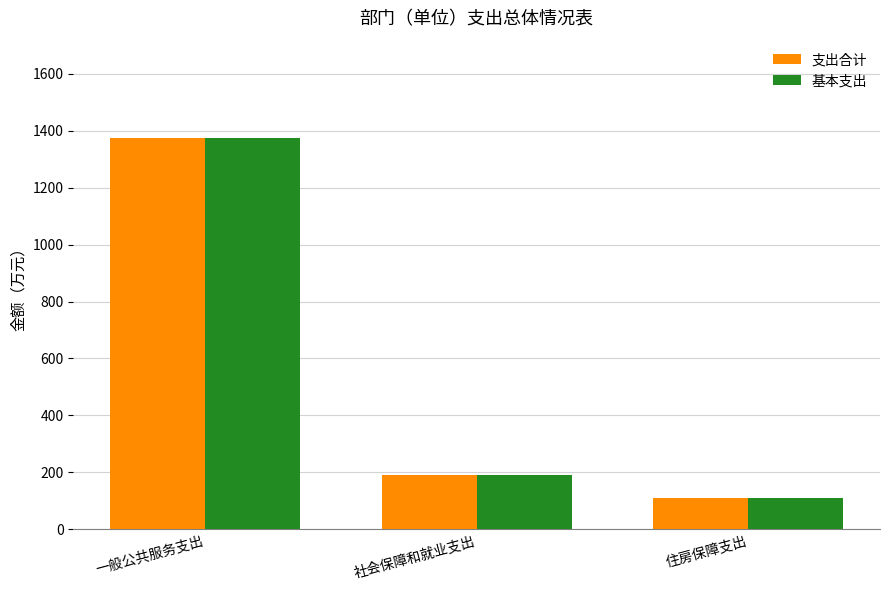

How many data points in 基本支出 are above 190?

2